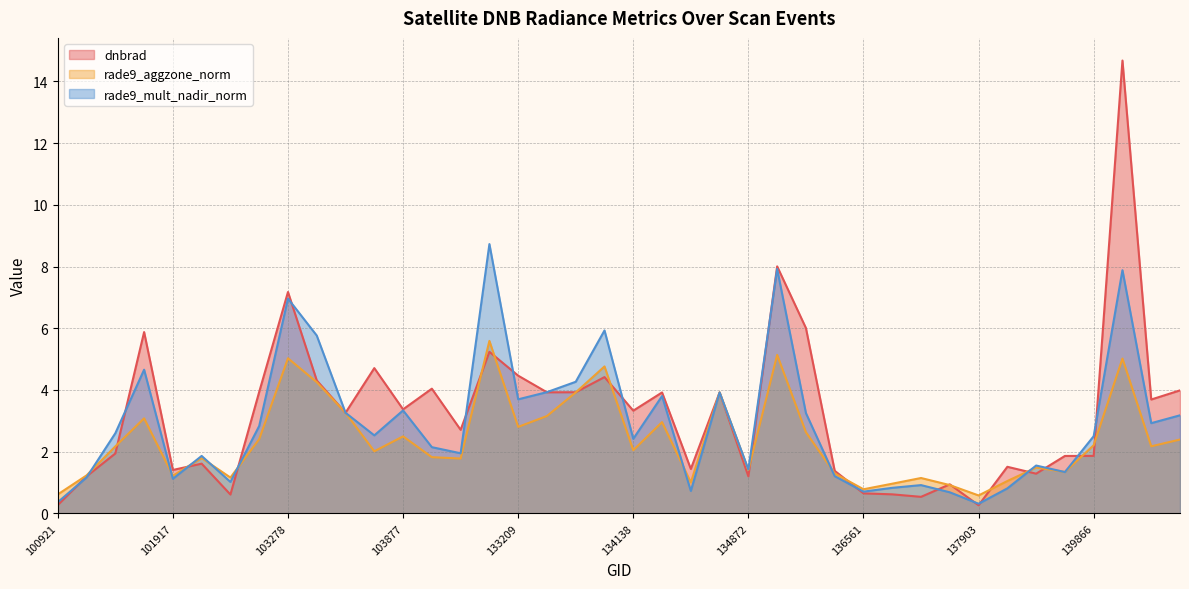

Which series has the largest total across all categories?

dnbrad